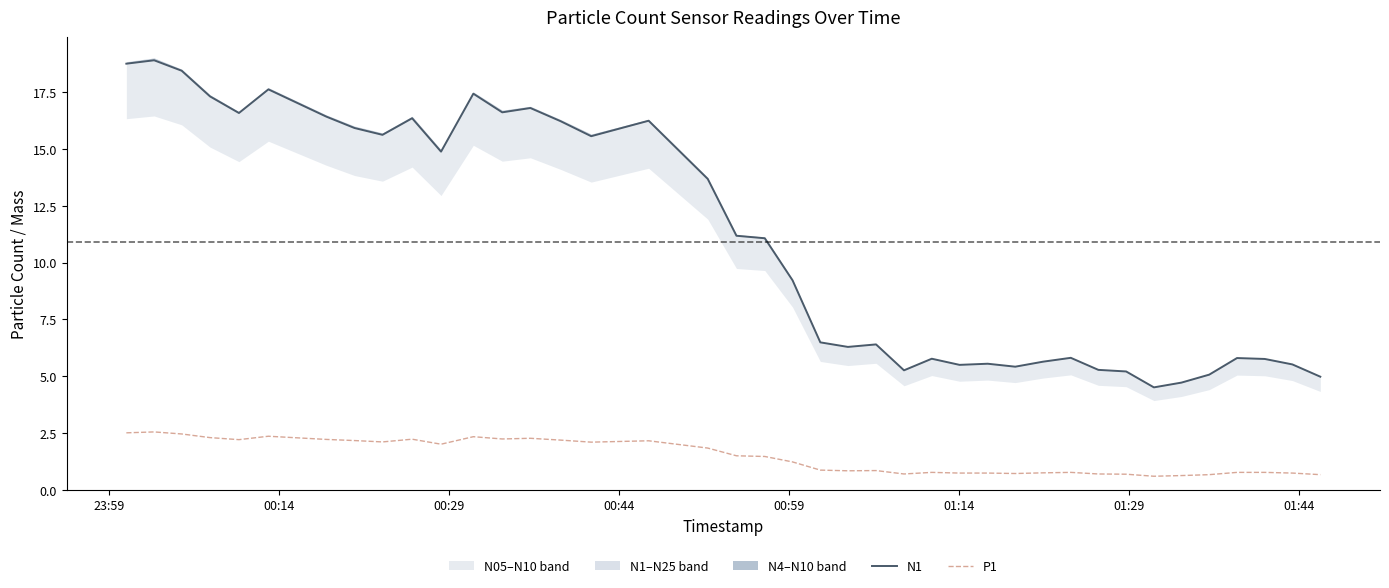

Does the chart display data point markers on the line(s)?

No